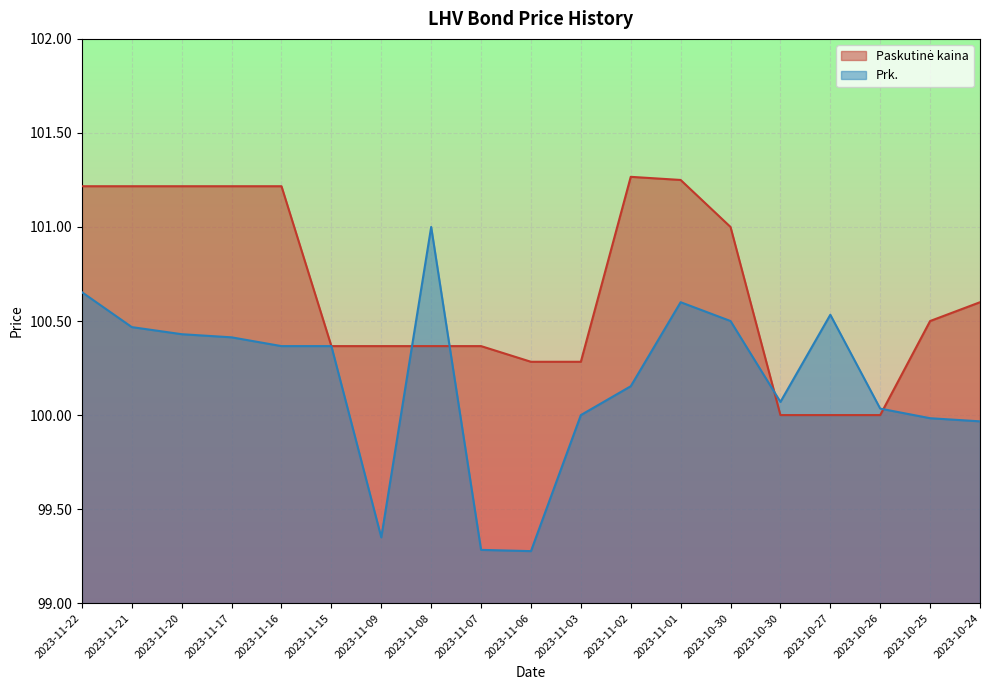

Rank the series at 2023-11-09 from lowest to highest value.

Prk., Paskutinė kaina